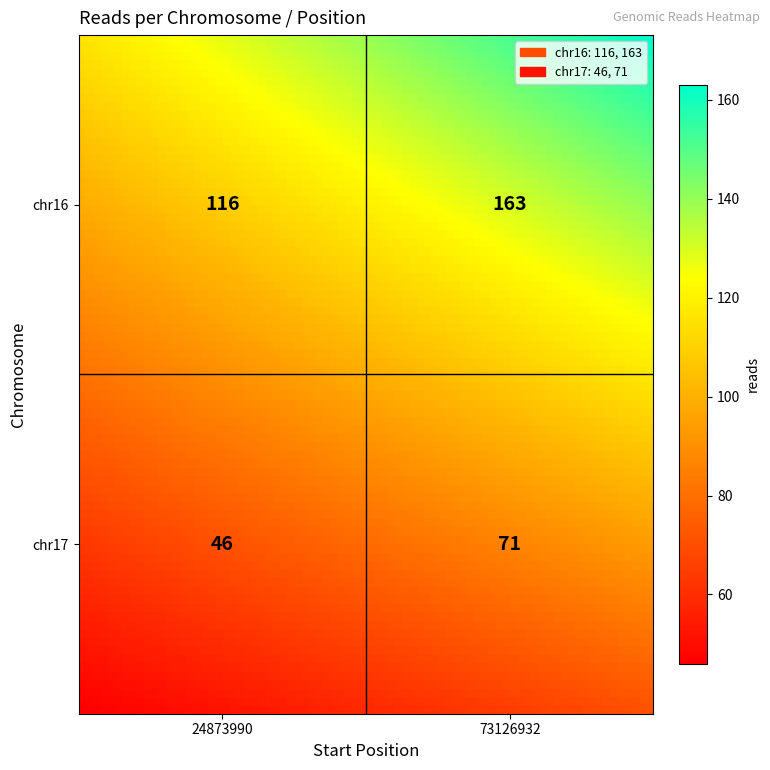

Reading left to right, extract all data points from this chart.

chr16: chr16=116	chr17=163
chr17: chr16=46	chr17=71